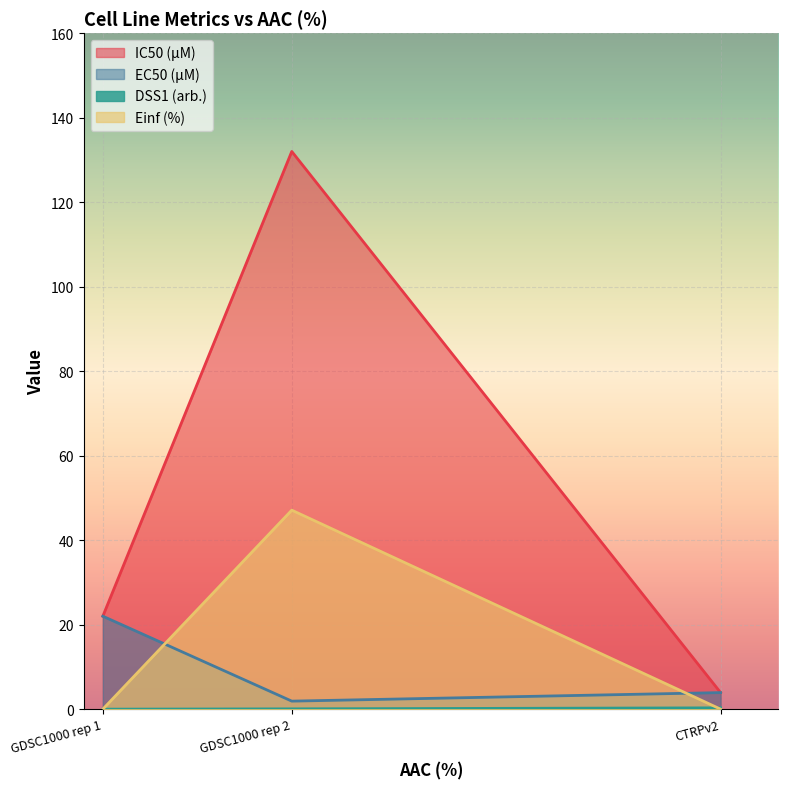

How many positive values does the Einf (%) series have?

1